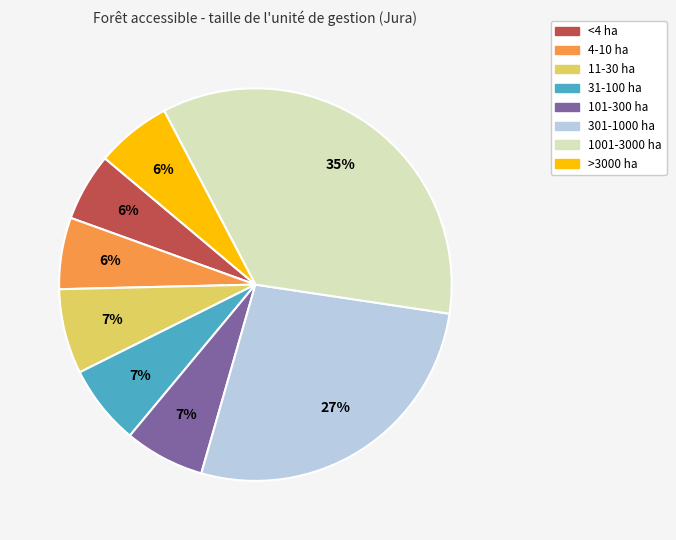

Do 1001-3000 ha and 11-30 ha together represent more than half of the pie?

No